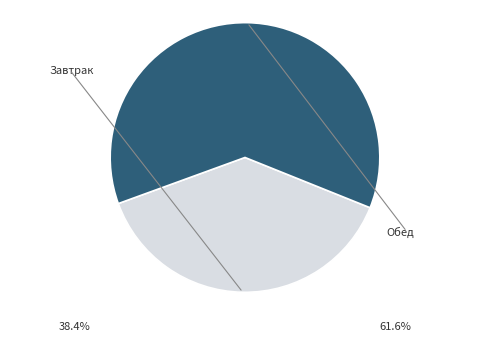

The Завтрак slice represents 38% of the pie. True or false?

True